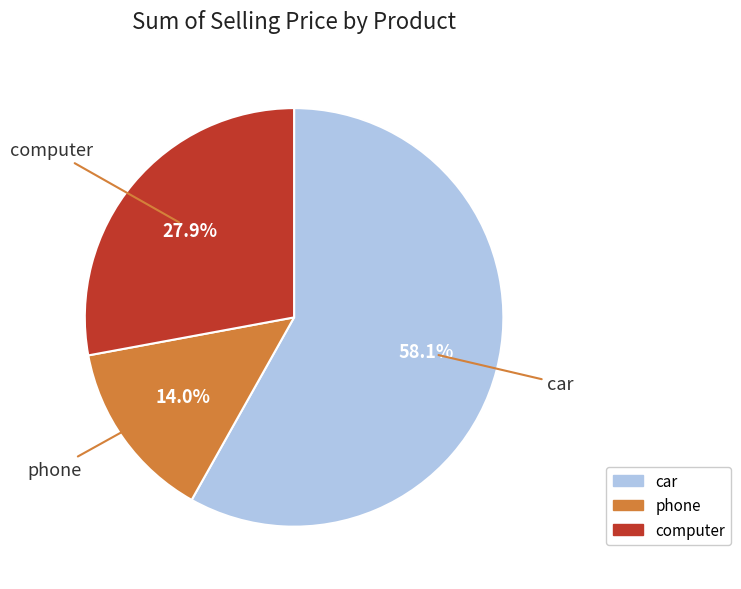

Which category has the smallest portion of the pie?

phone